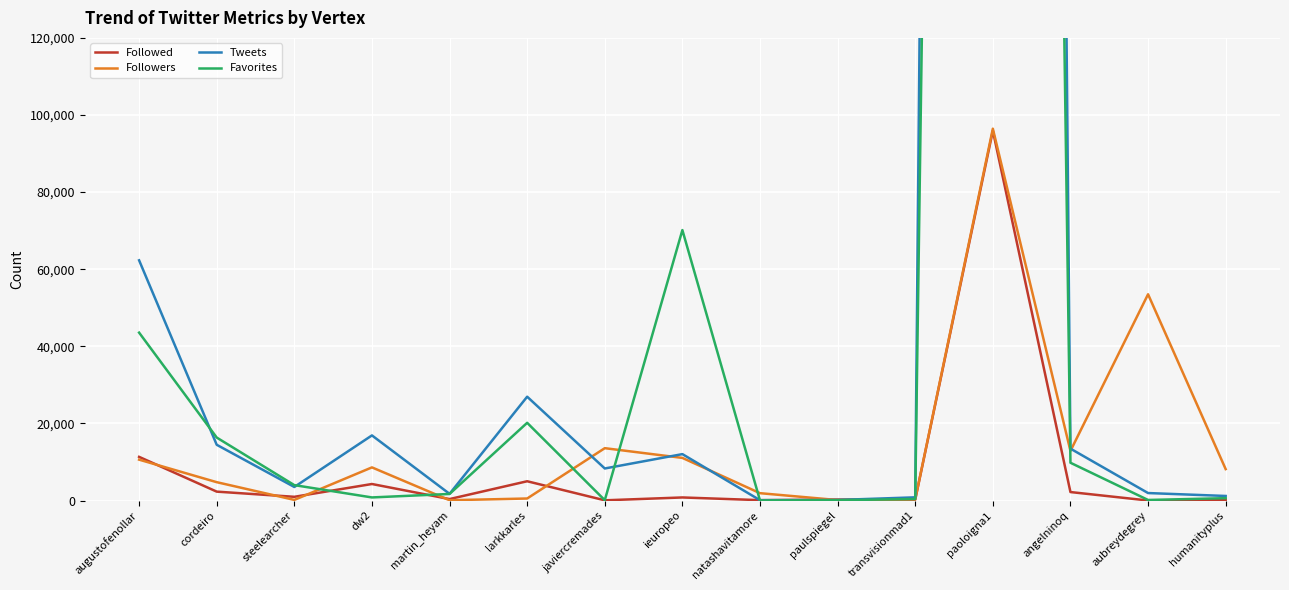

The Followers series shows 36855 at aubreydegrey. True or false?

False